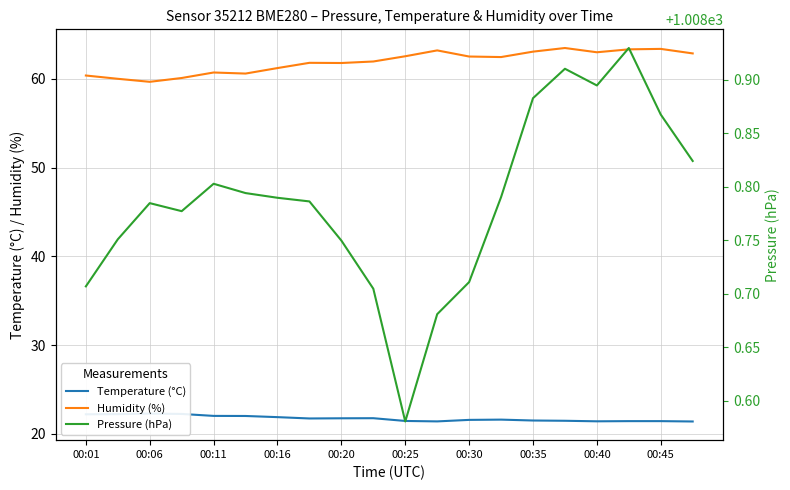

The value of Humidity (%) at 00:25 is 62.5. True or false?

True